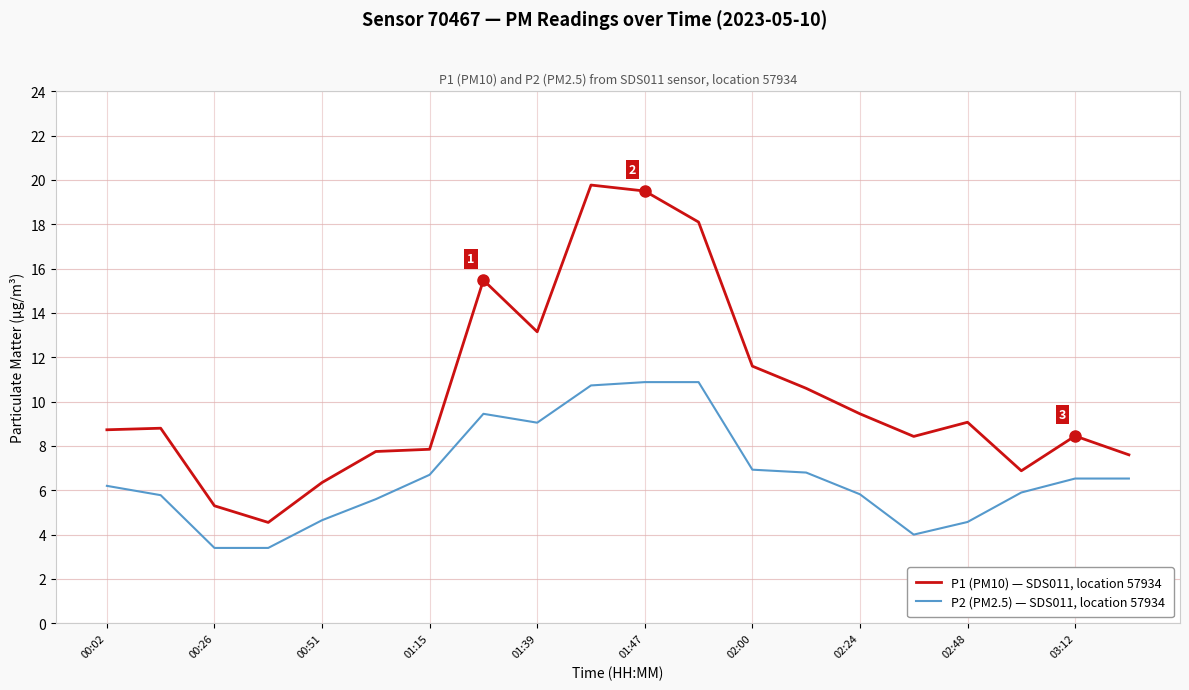

List the series in order of their peak value, lowest first.

P2 (PM2.5) — SDS011, location 57934, P1 (PM10) — SDS011, location 57934